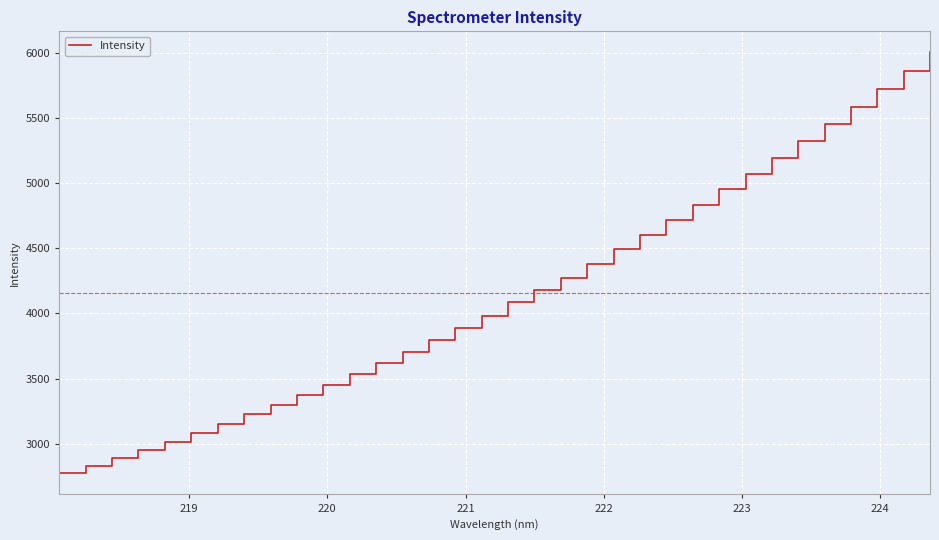

What is the difference between the maximum and minimum values?

3231.3